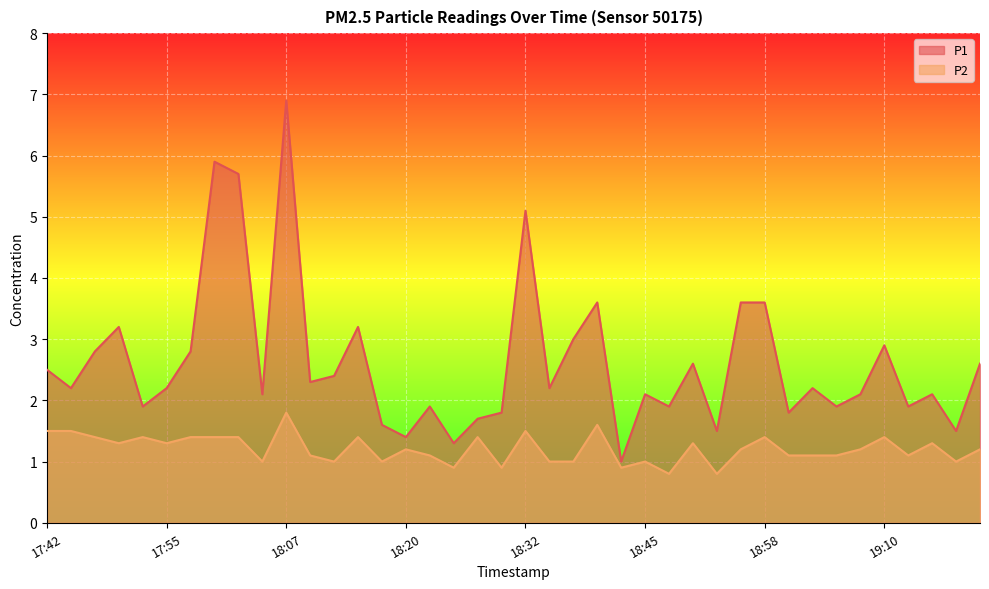

At which label does P1 reach its peak?

18:07